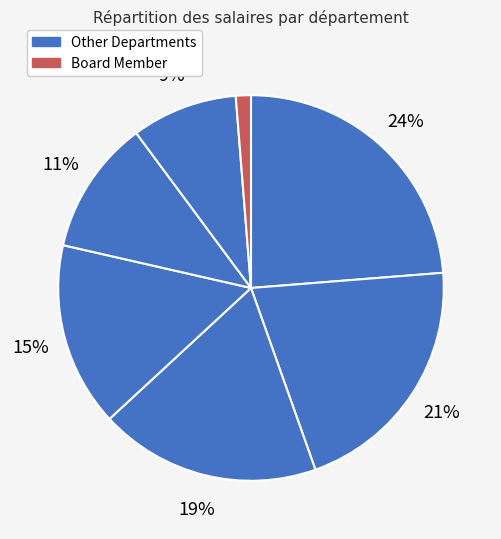

How many slices are in this pie chart?

7